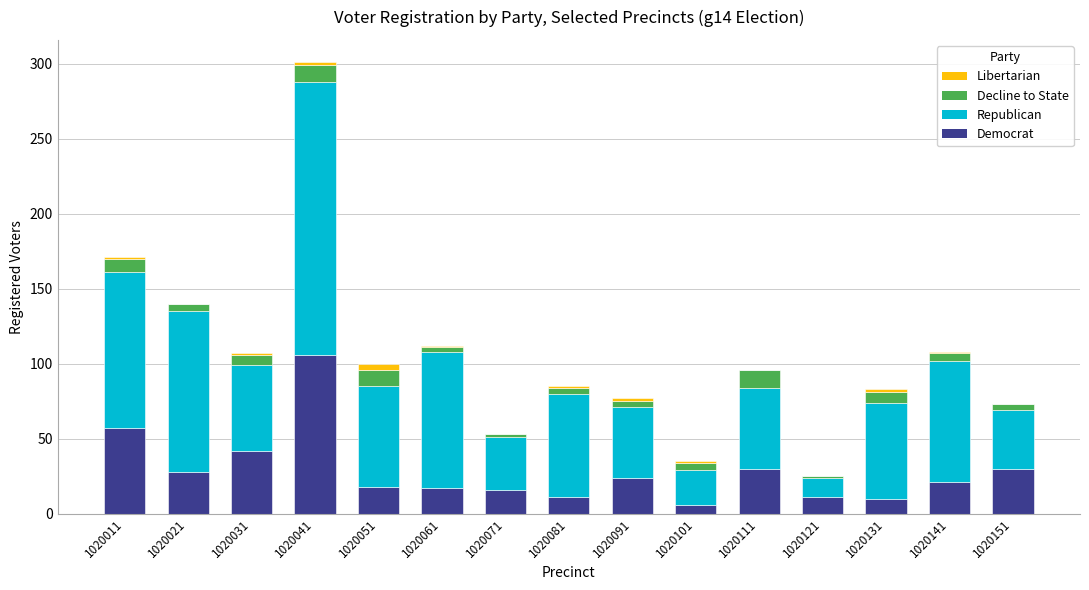

At which category is the sum across all series the highest?

1020041